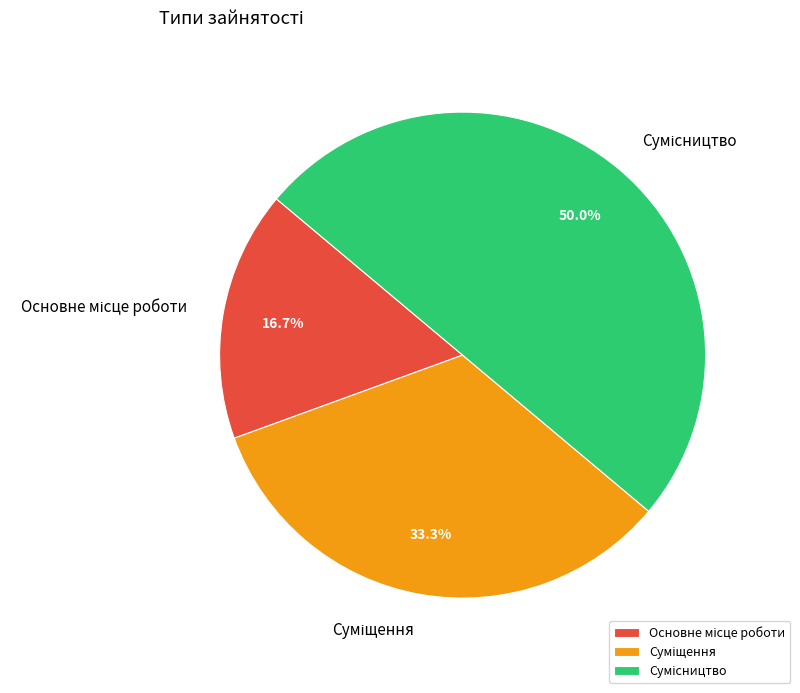

To the nearest percent, what percentage of the pie is Сумісництво?

50%